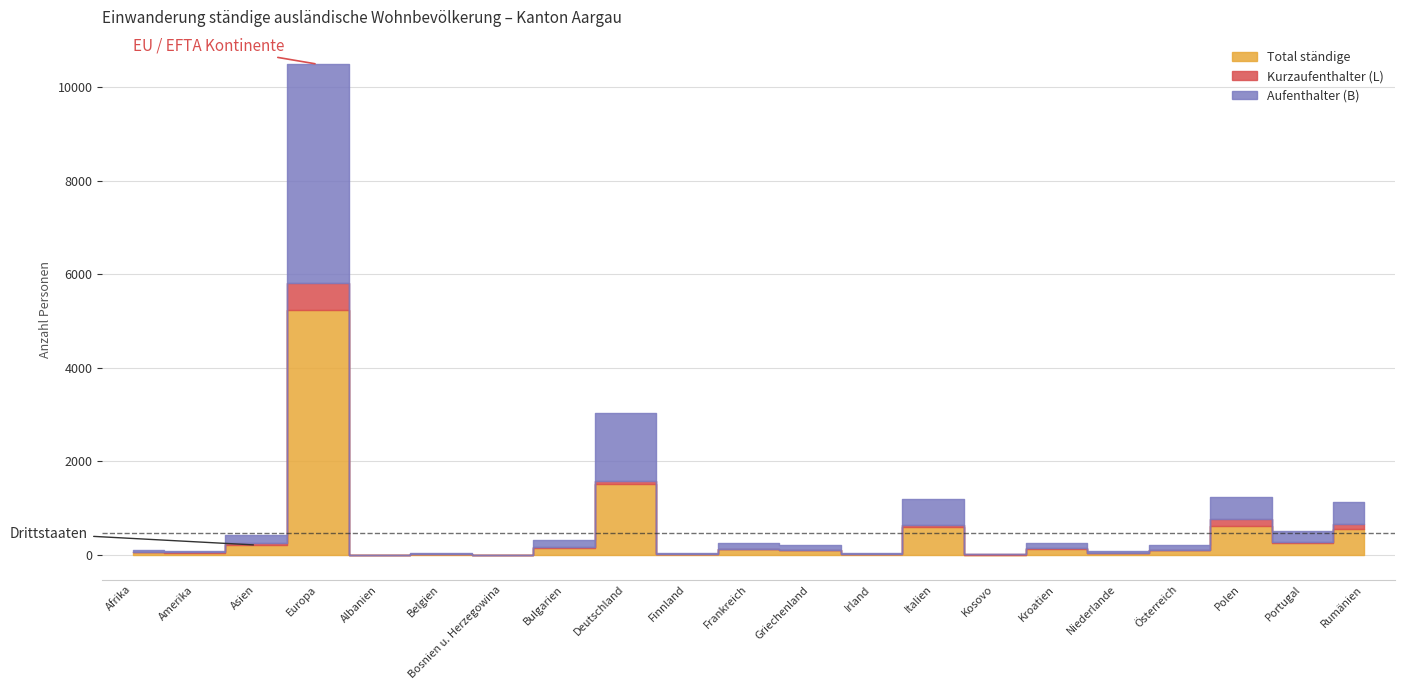

What is the average value of the Aufenthalter (B) series?

417